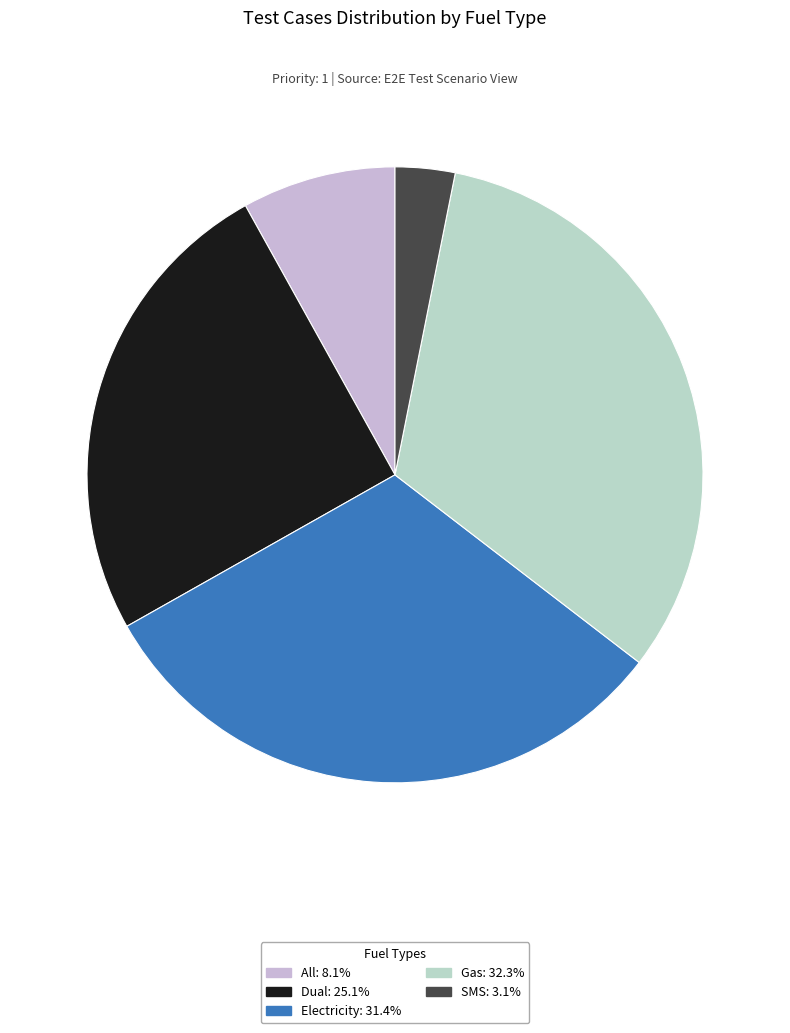

Count the number of slices in the pie.

5